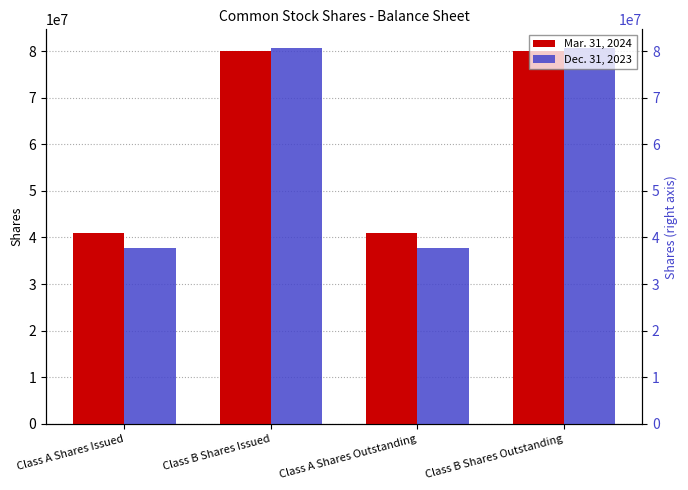

What is the label of the 4th bar from the left?

Class B Shares Outstanding